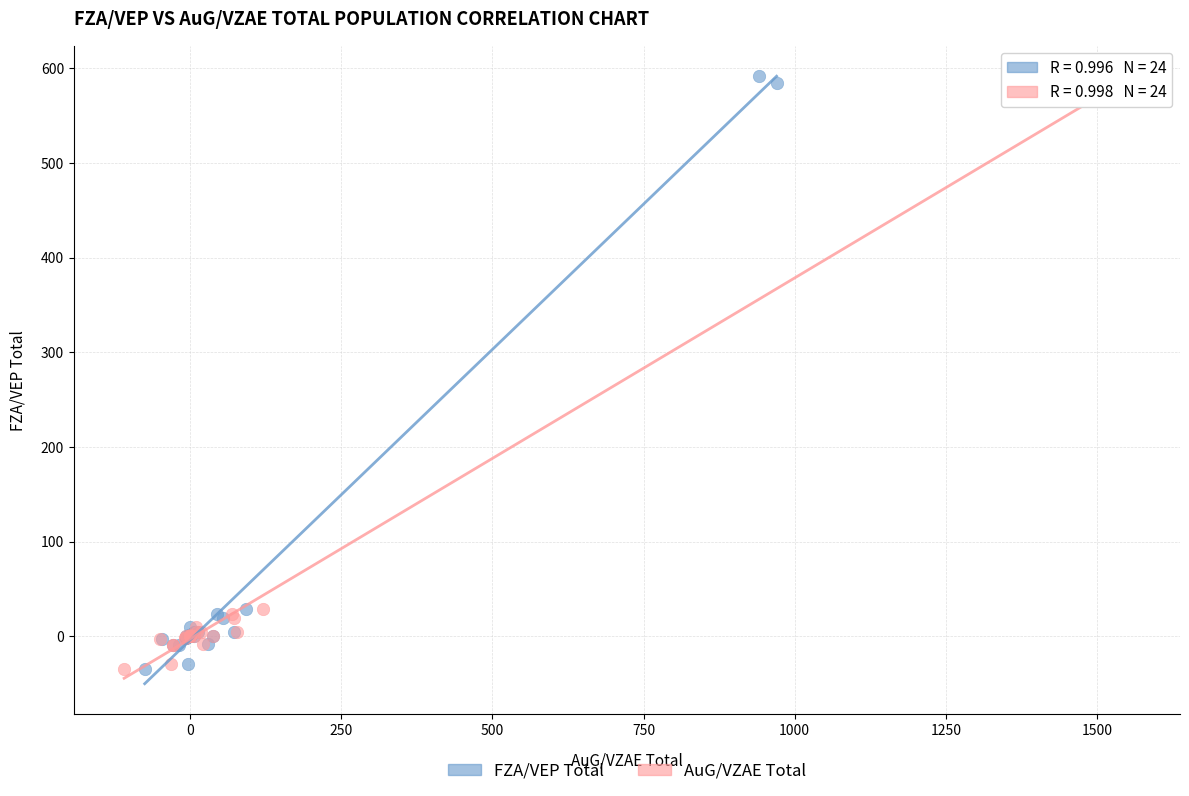

What are all the series names shown in the legend?

FZA/VEP Total, AuG/VZAE Total